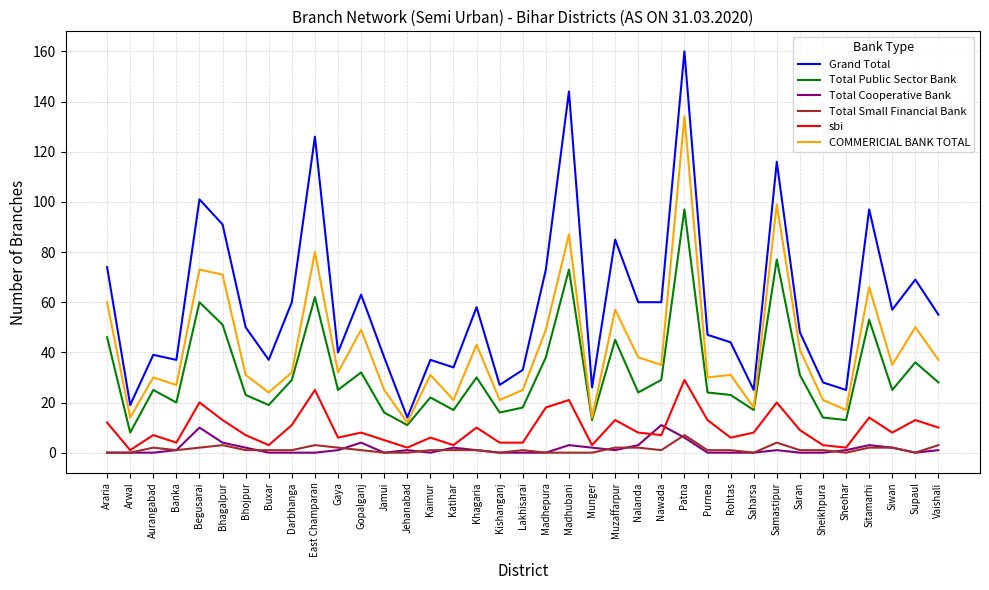

What is the difference between the maximum and minimum values in the Grand Total series?

146